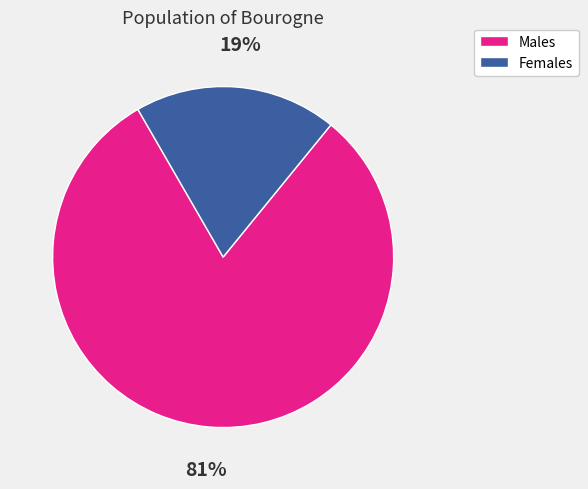

How many slices are in this pie chart?

2